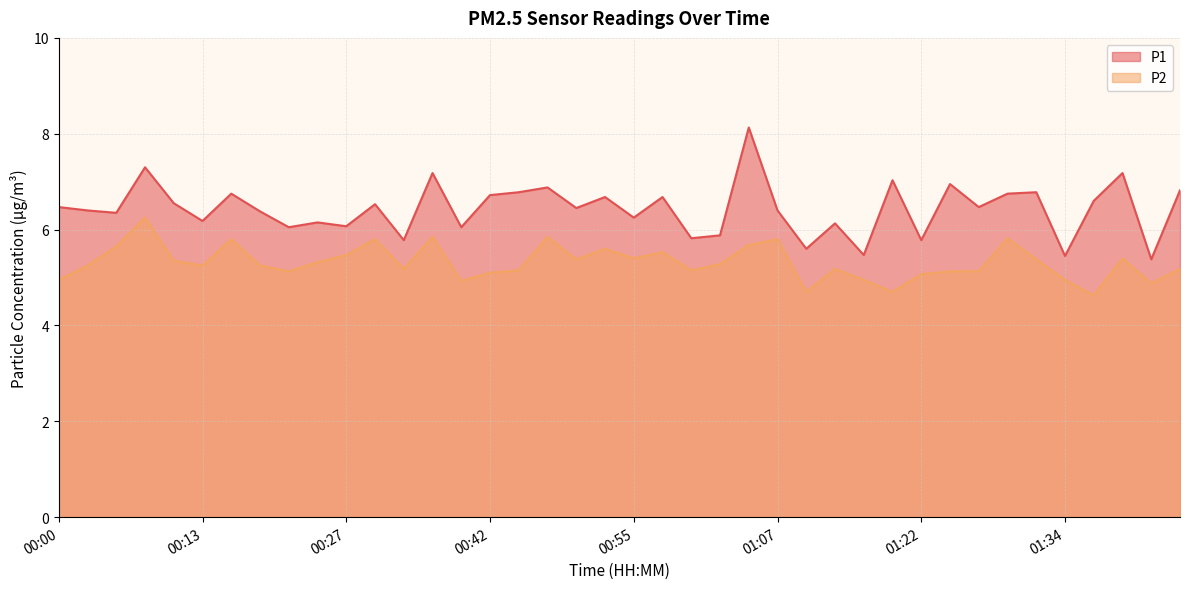

What is the label of the 12th point from the right?

01:17